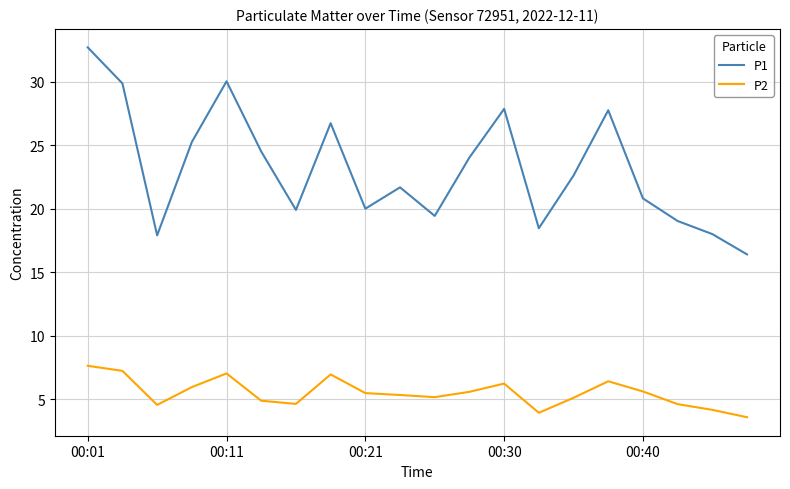

Which series has the largest total across all categories?

P1